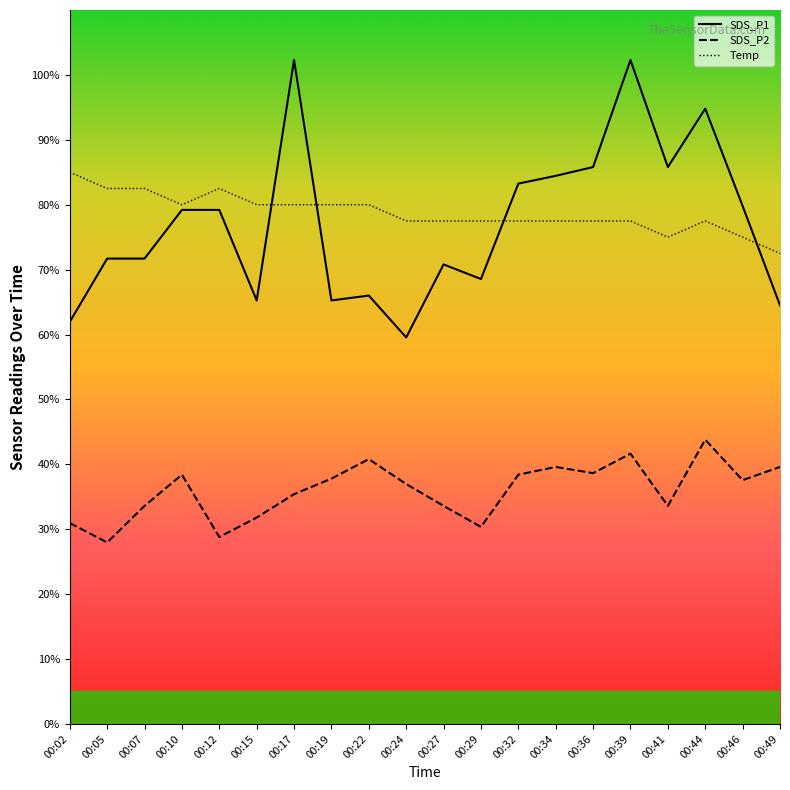

Is it true that Temp equals 82.5 at 00:12?

True